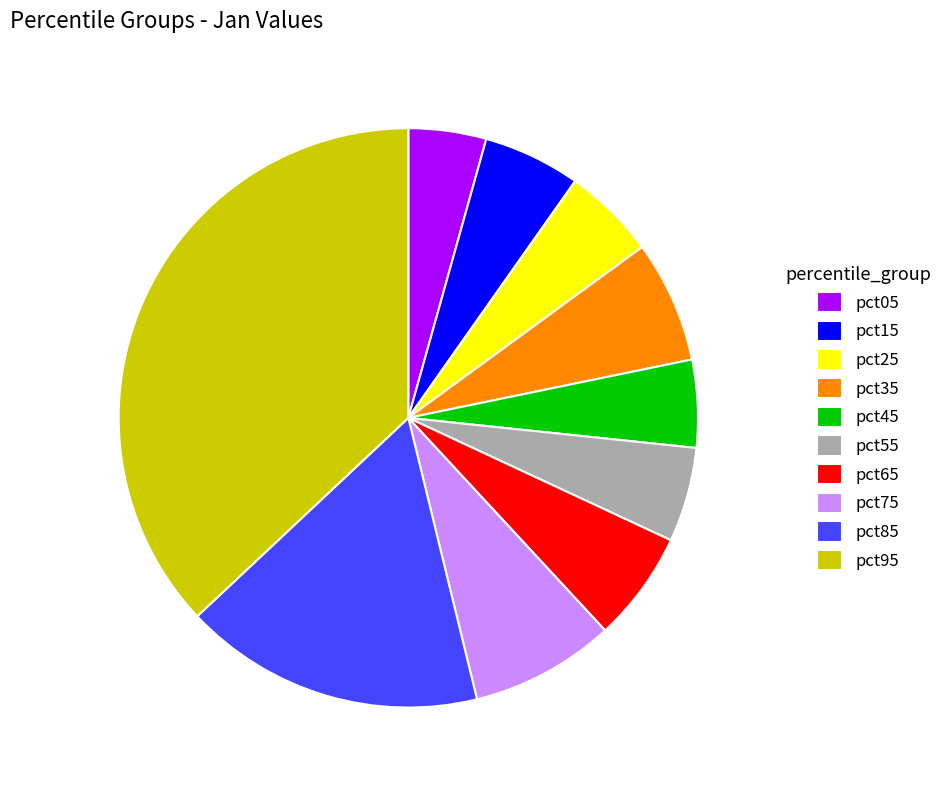

Count the number of slices in the pie.

10